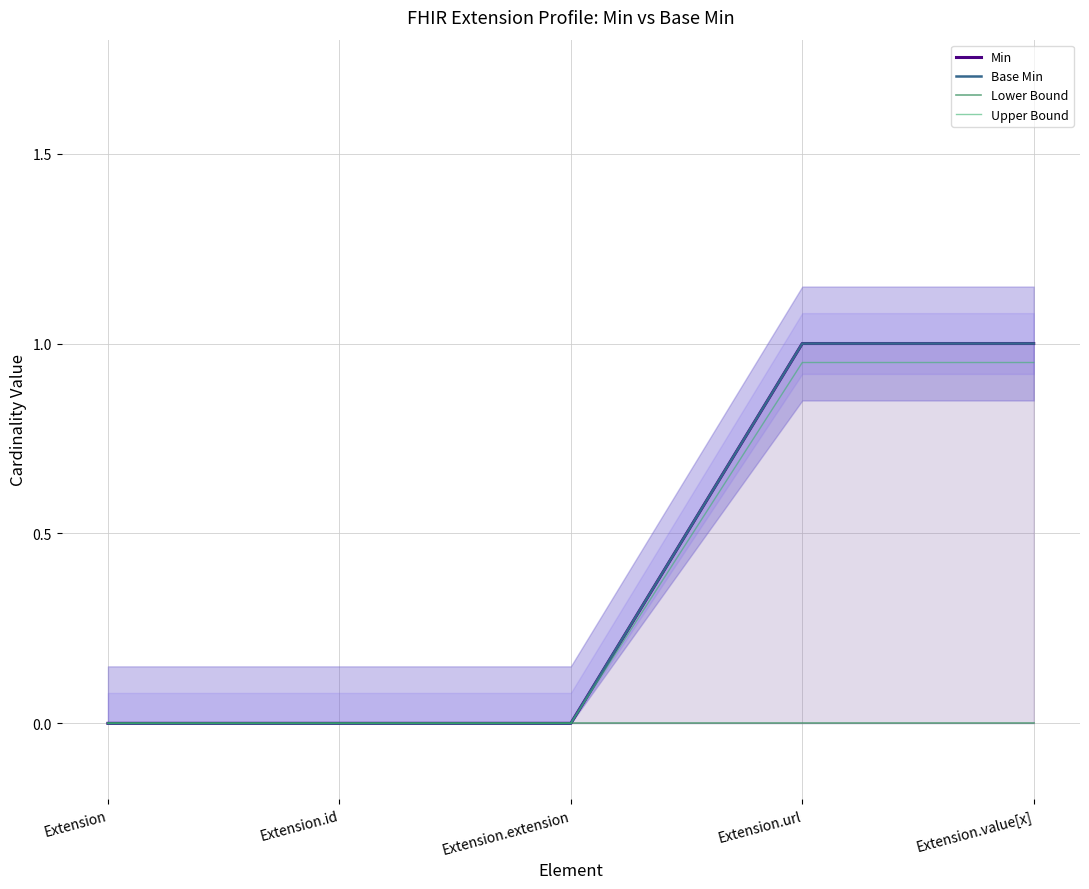

Which series has the largest range (max minus min)?

Min